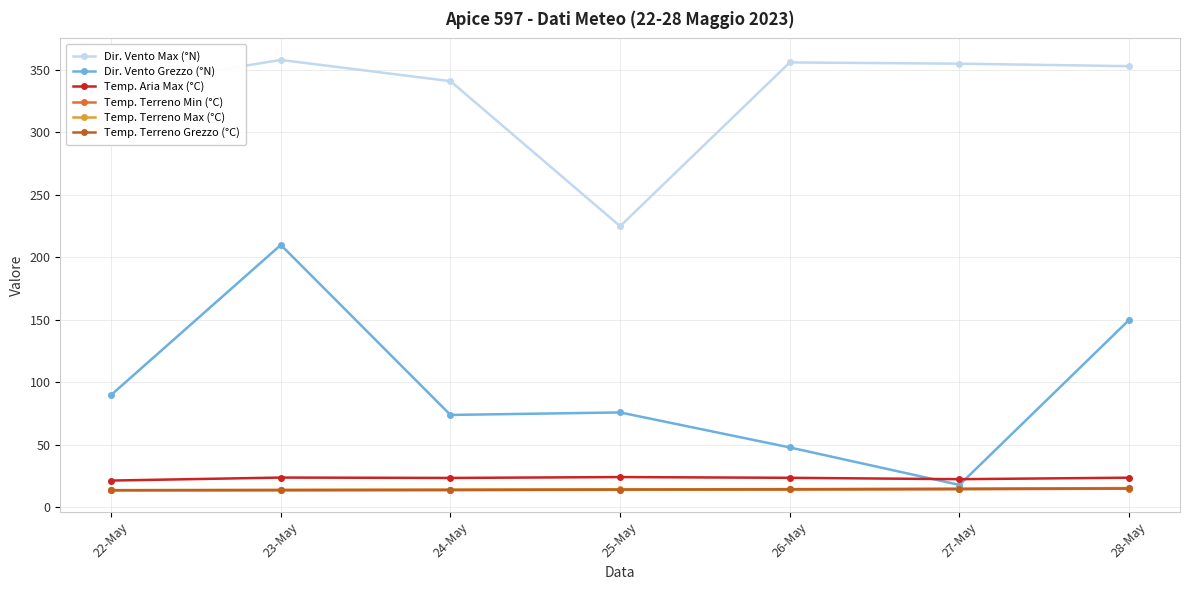

List the series in order of their peak value, lowest first.

Temp. Terreno Min (°C), Temp. Terreno Grezzo (°C), Temp. Terreno Max (°C), Temp. Aria Max (°C), Dir. Vento Grezzo (°N), Dir. Vento Max (°N)